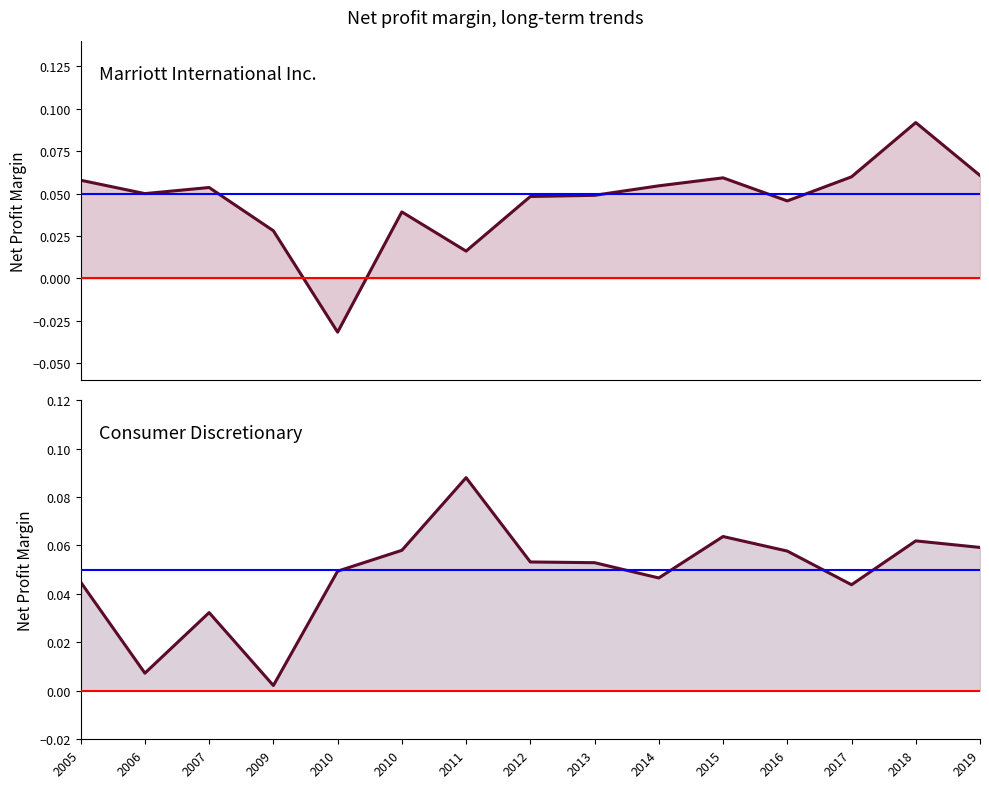

After their last crossing, which series has the higher values: Marriott International Inc. or Consumer Discretionary?

Marriott International Inc.